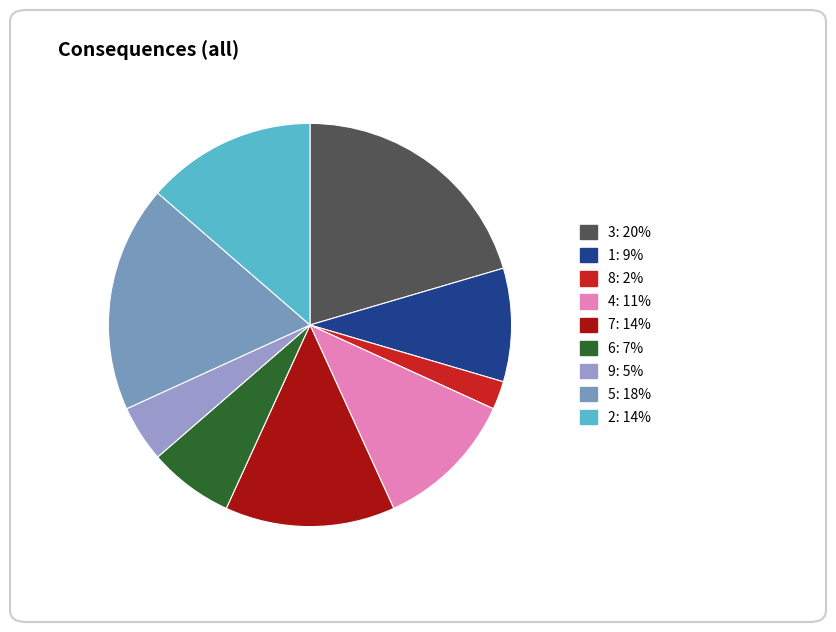

What percentage is the 4 slice, to the nearest percent?

11%